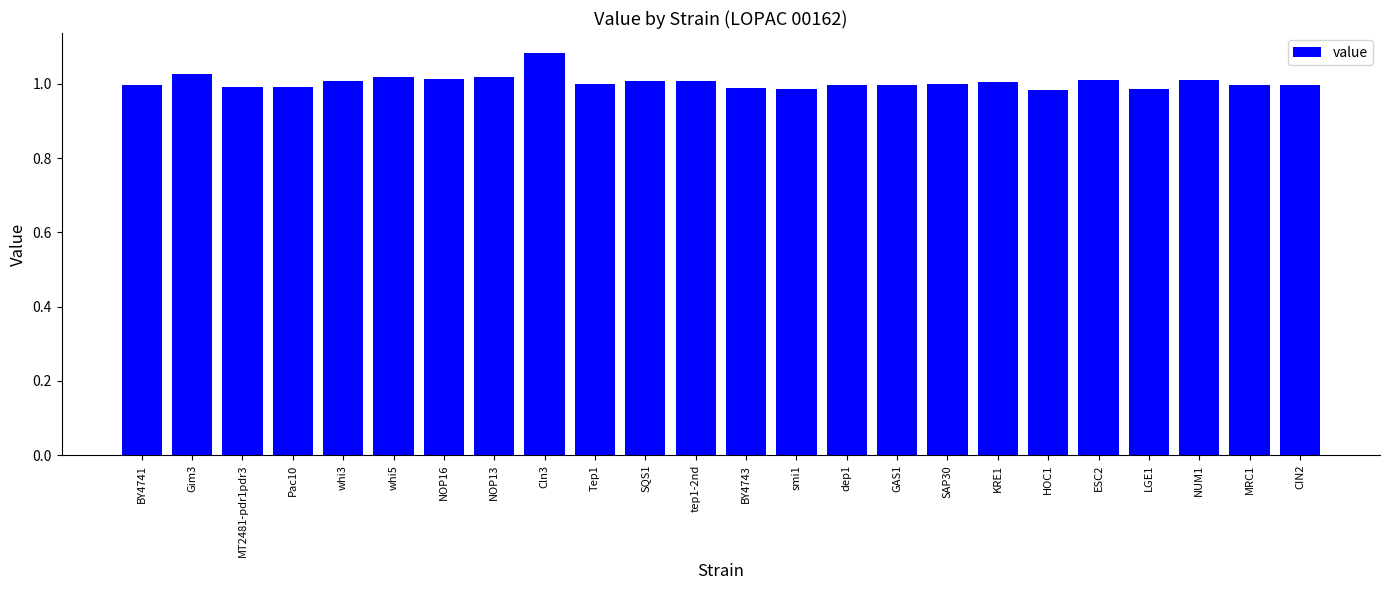

At which category does the chart reach its peak across all series?

Cln3